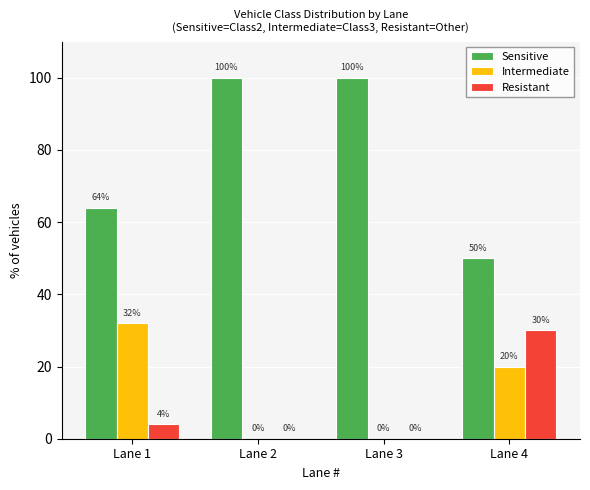

What is the spread (max minus min) of values at Lane 2?

100